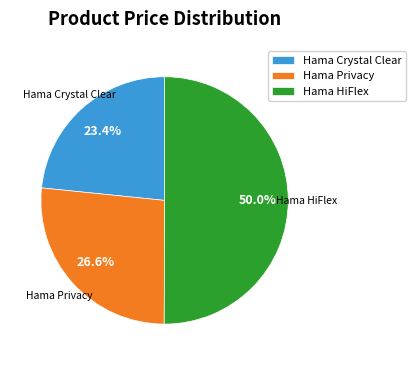

What is the largest slice in the pie chart?

Hama HiFlex